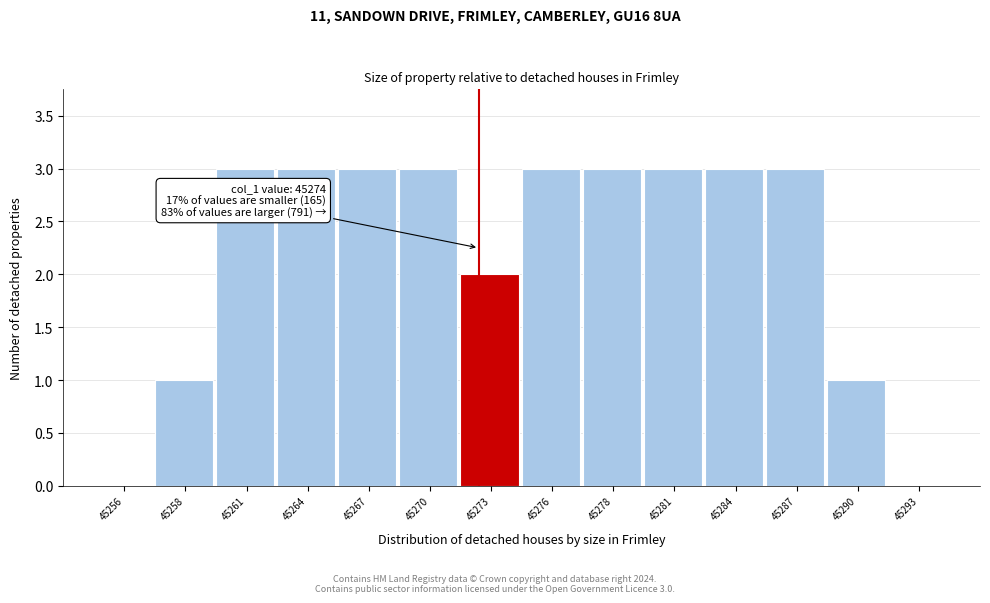

Reading right to left, extract all data points from this chart.

45293=0	45290=1	45287=3	45284=3	45281=3	45278=3	45276=3	45273=2	45270=3	45267=3	45264=3	45261=3	45258=1	45256=0